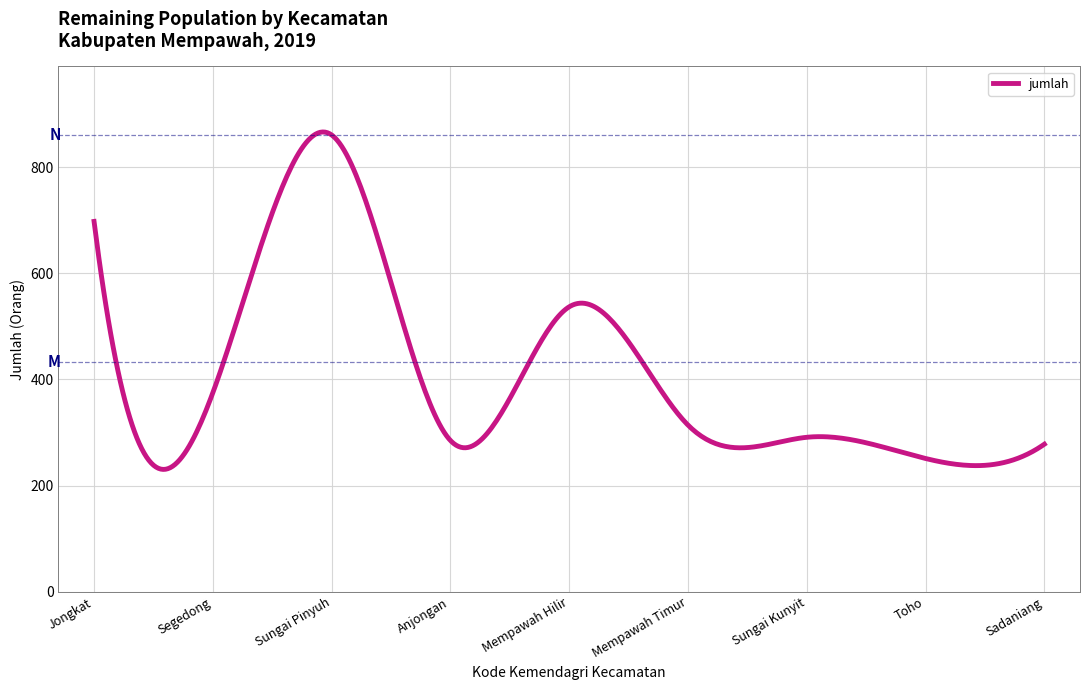

What is the greatest value displayed?

866.6